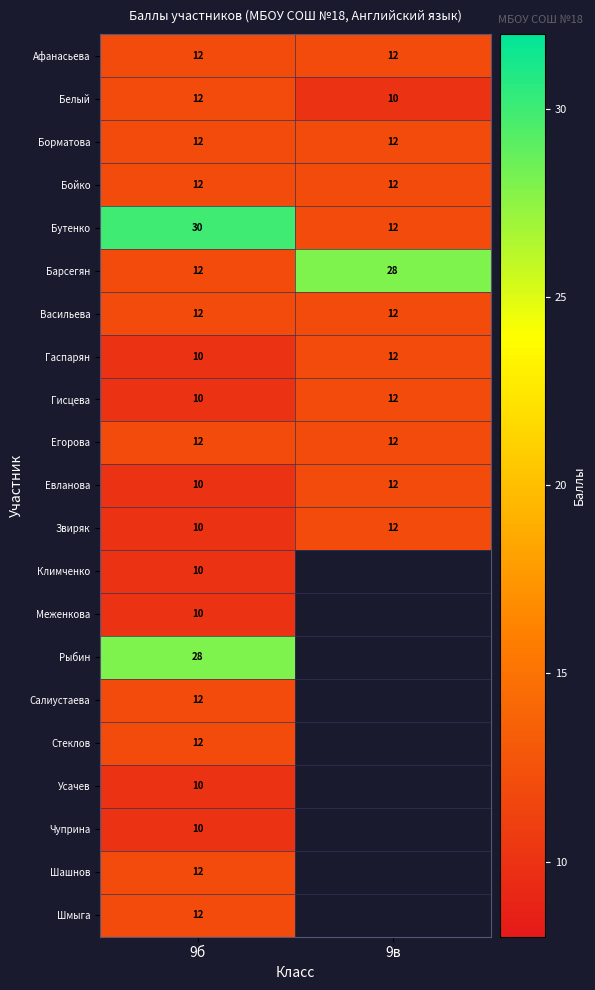

What is the difference between the highest and lowest values at 9б?

20